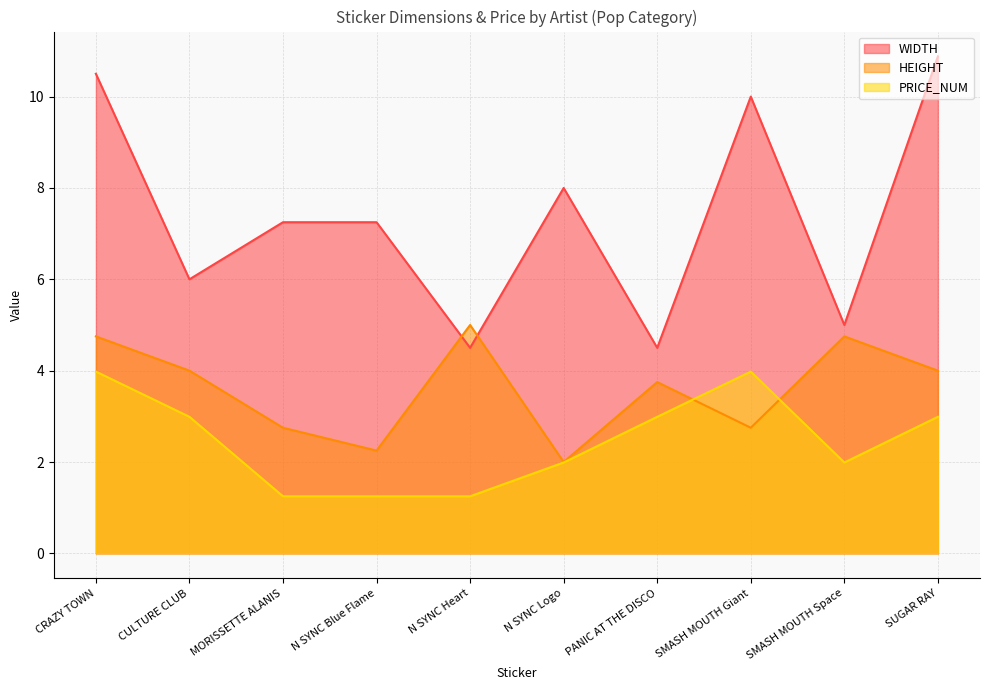

Reading left to right, transcribe all the data shown in this chart.

WIDTH: CRAZY TOWN=10.5	CULTURE CLUB=6.0	MORISSETTE ALANIS=7.2	N SYNC Blue Flame=7.2	N SYNC Heart=4.5	N SYNC Logo=8.0	PANIC AT THE DISCO=4.5	SMASH MOUTH Giant=10.0	SMASH MOUTH Space=5.0	SUGAR RAY=10.9
HEIGHT: CRAZY TOWN=4.8	CULTURE CLUB=4.0	MORISSETTE ALANIS=2.8	N SYNC Blue Flame=2.2	N SYNC Heart=5.0	N SYNC Logo=2.0	PANIC AT THE DISCO=3.8	SMASH MOUTH Giant=2.8	SMASH MOUTH Space=4.8	SUGAR RAY=4.0
PRICE_NUM: CRAZY TOWN=4.0	CULTURE CLUB=3.0	MORISSETTE ALANIS=1.2	N SYNC Blue Flame=1.2	N SYNC Heart=1.2	N SYNC Logo=2.0	PANIC AT THE DISCO=3.0	SMASH MOUTH Giant=4.0	SMASH MOUTH Space=2.0	SUGAR RAY=3.0